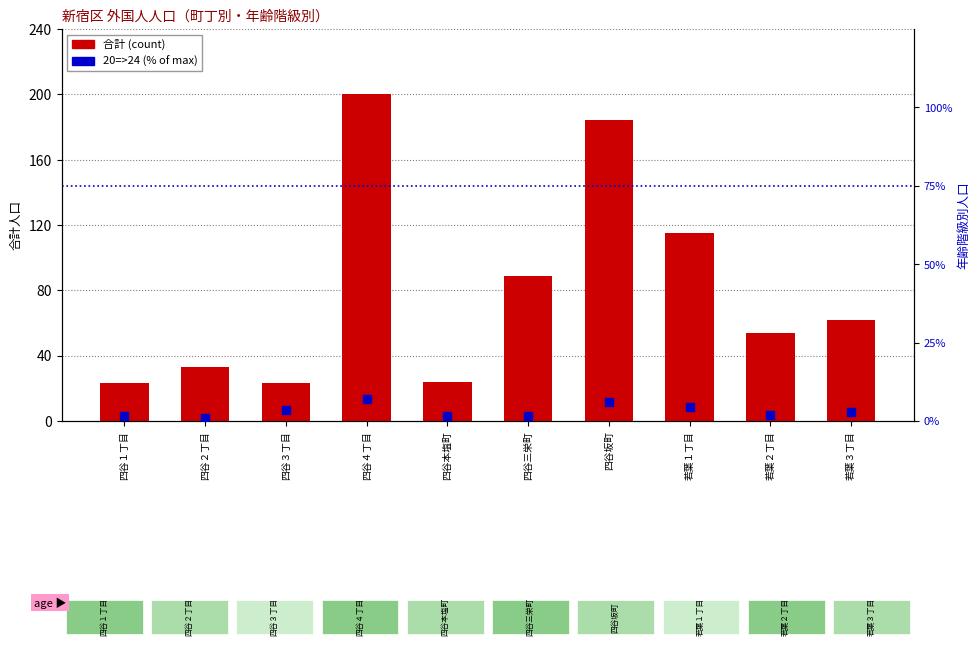

Which series reaches the maximum Y coordinate?

合計